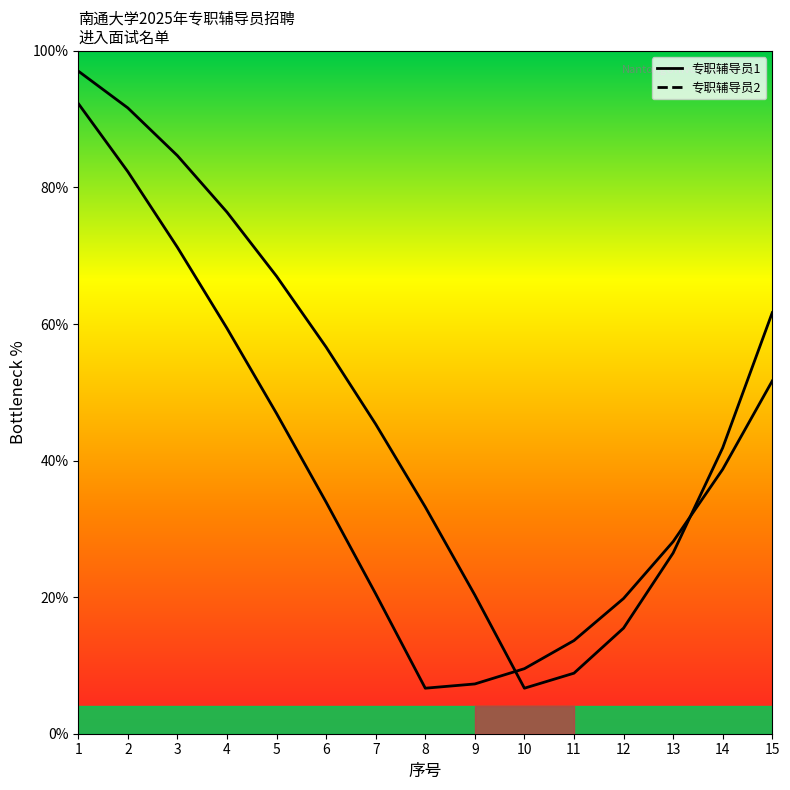

What is the greatest value displayed?

97.0